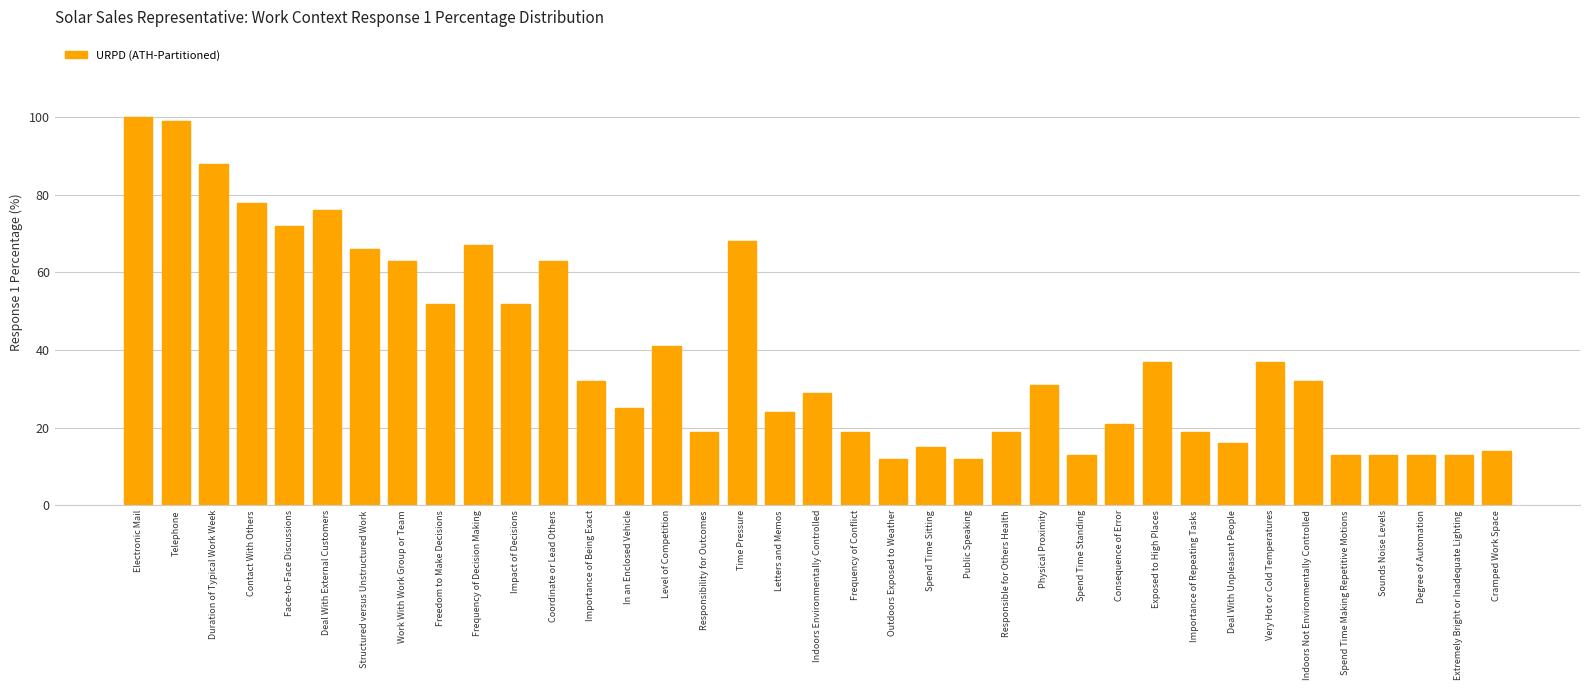

What is the minimum value shown in the chart?

12